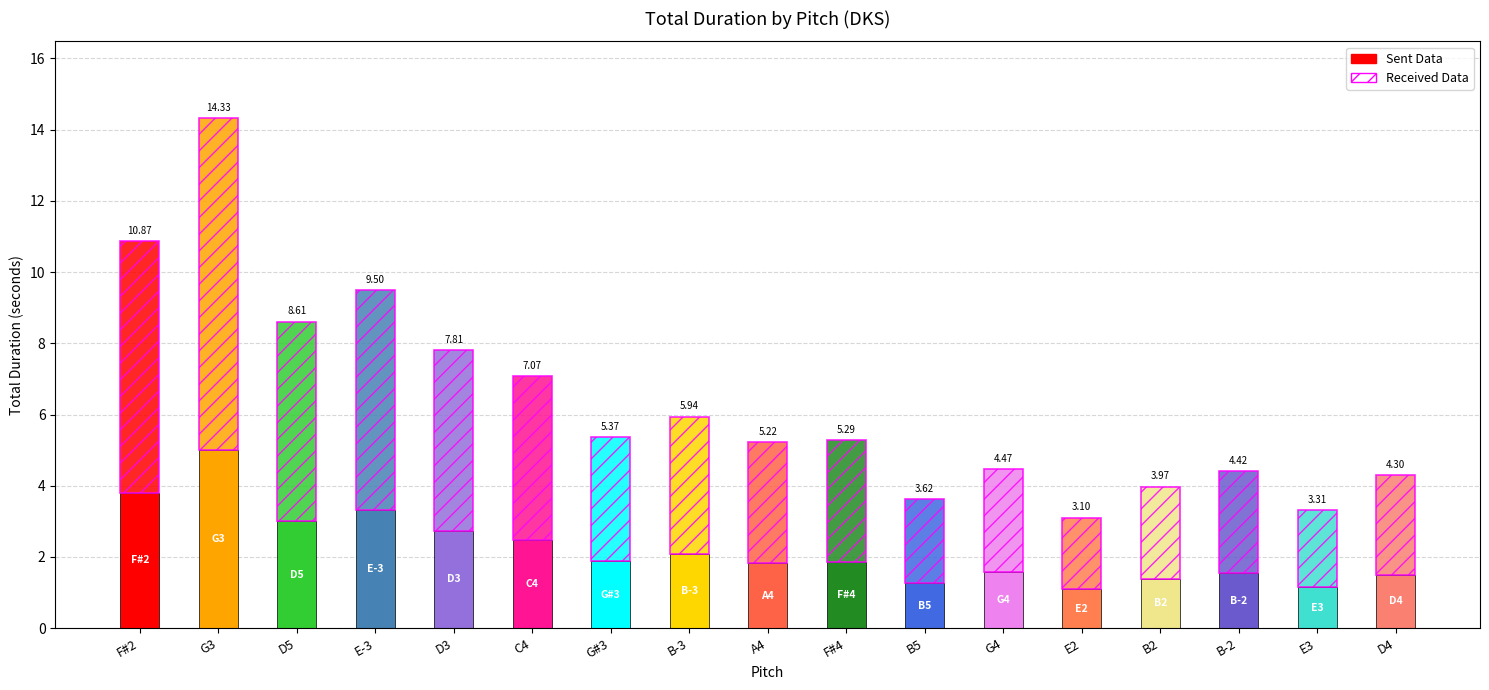

Rank the categories by value from highest to lowest.

G3, F#2, E-3, D5, D3, C4, B-3, G#3, F#4, A4, G4, B-2, D4, B2, B5, E3, E2